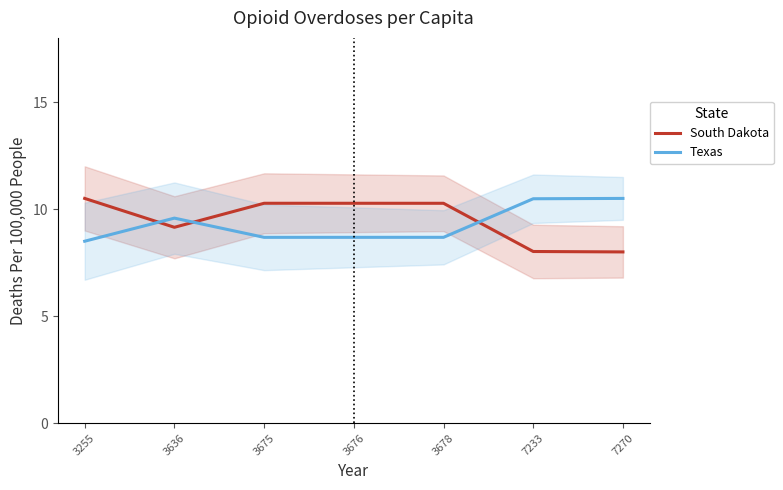

Count the Texas values in the range 8 to 10.

5